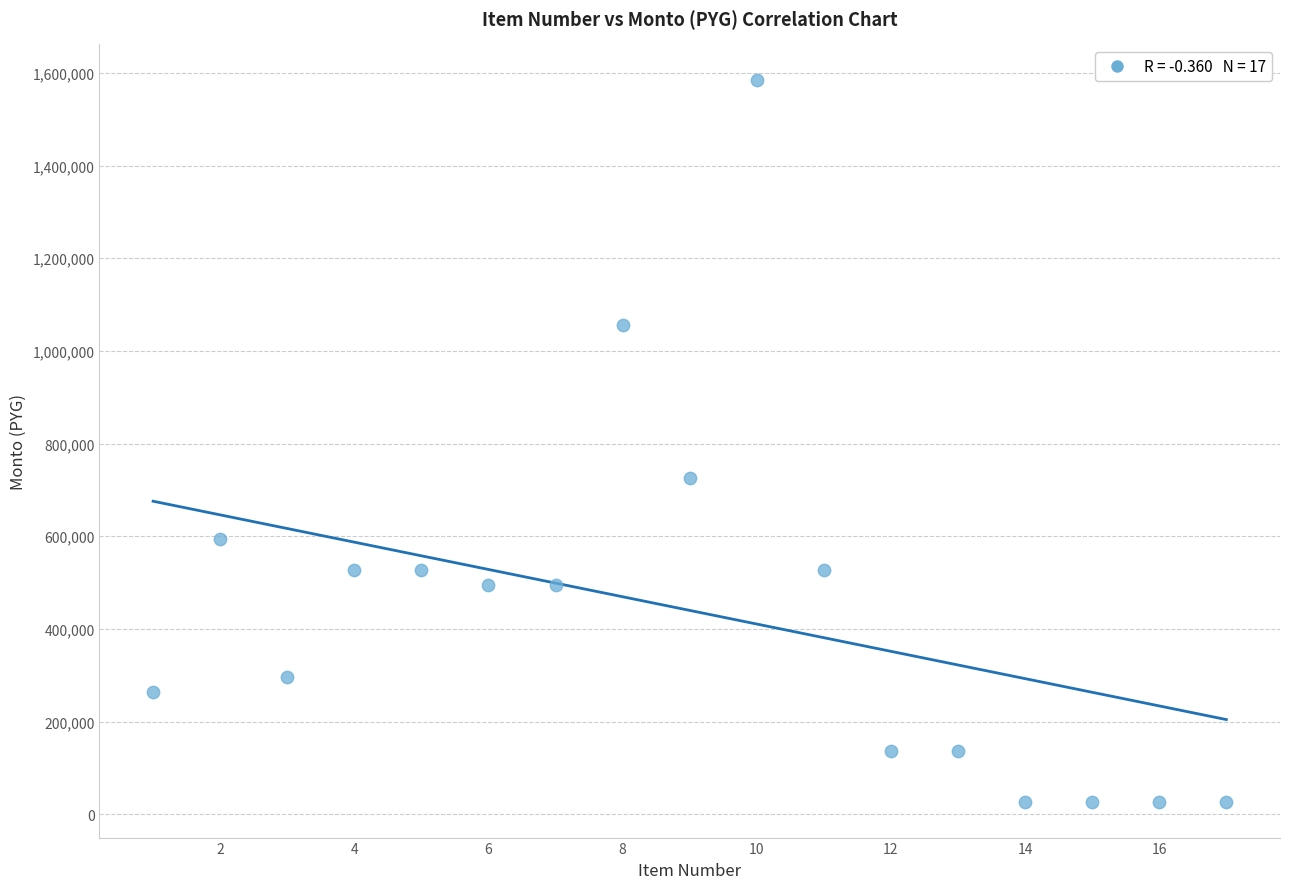

What Y value in the scatter plot is closest to 805750?

726000